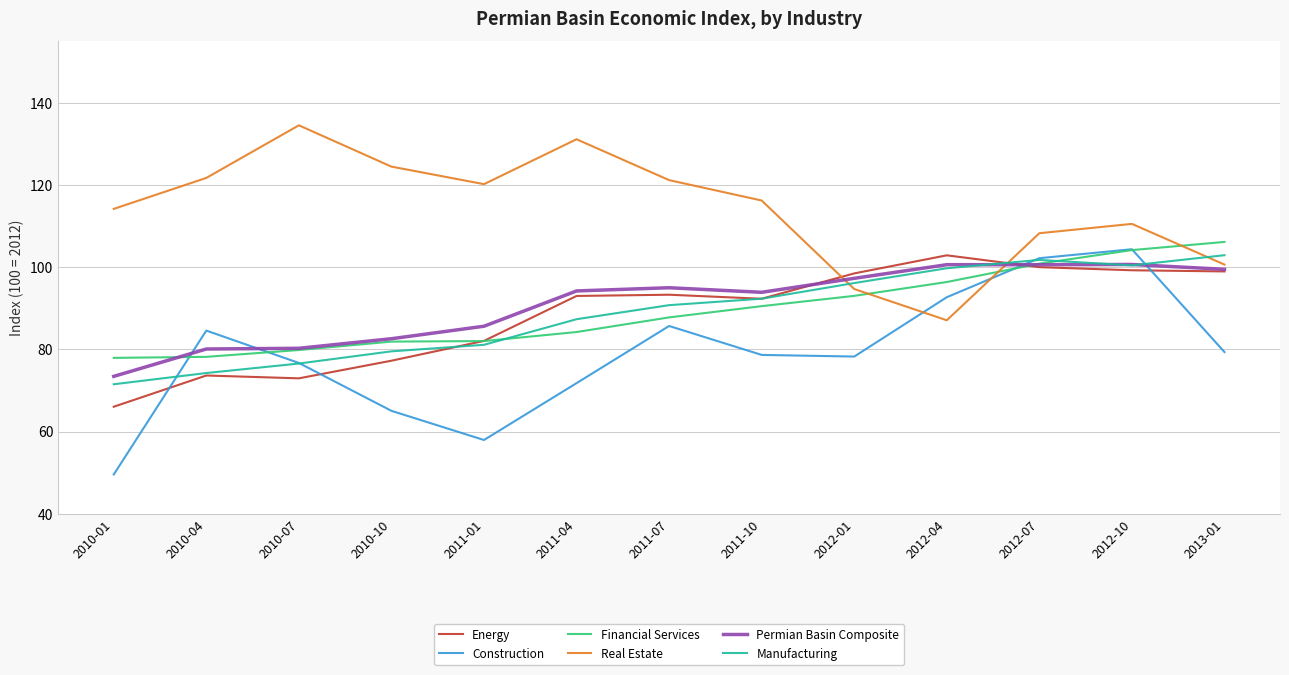

What is the maximum value for Construction?

104.4